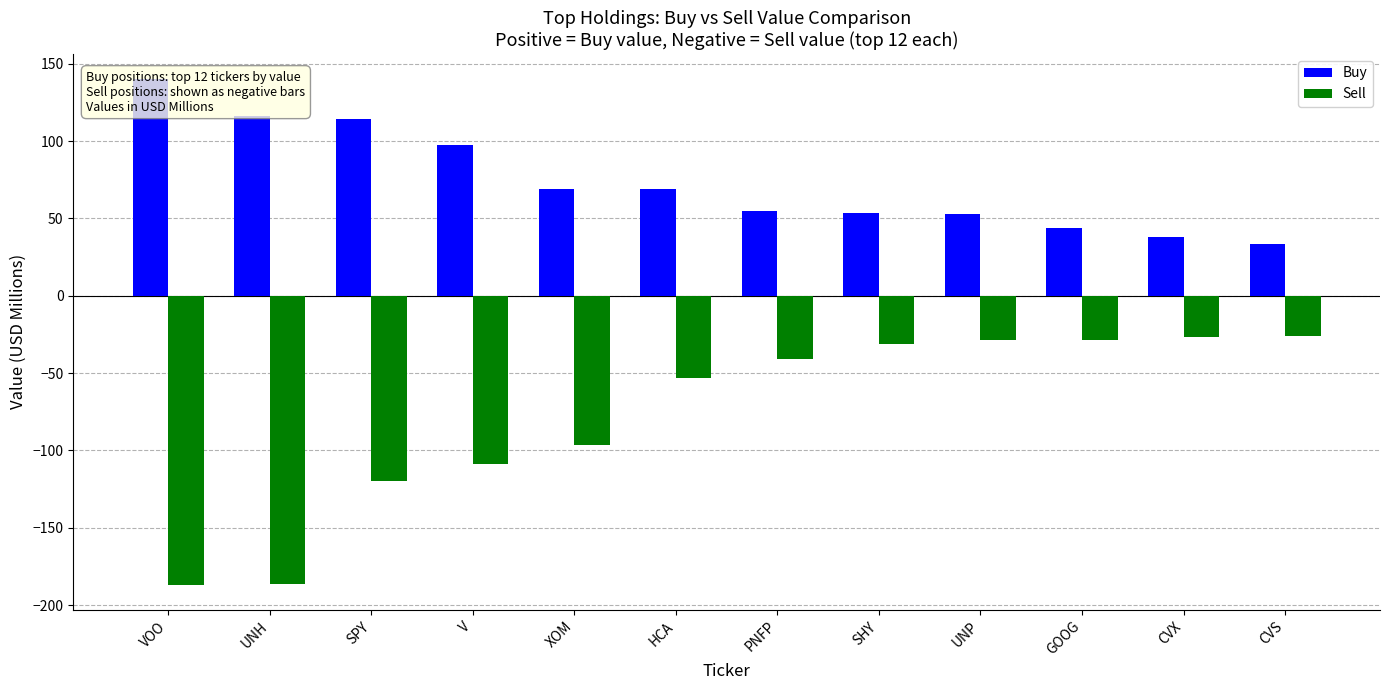

Between CVX and SPY, which is larger?

SPY